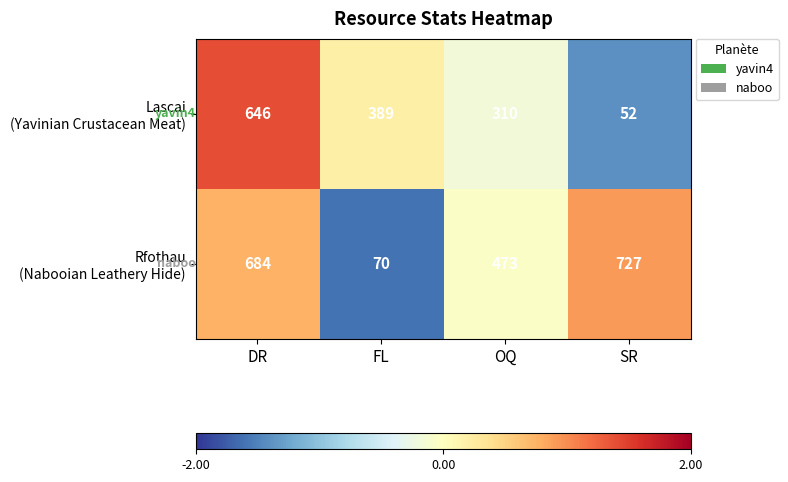

What is the minimum value shown in the chart?

52